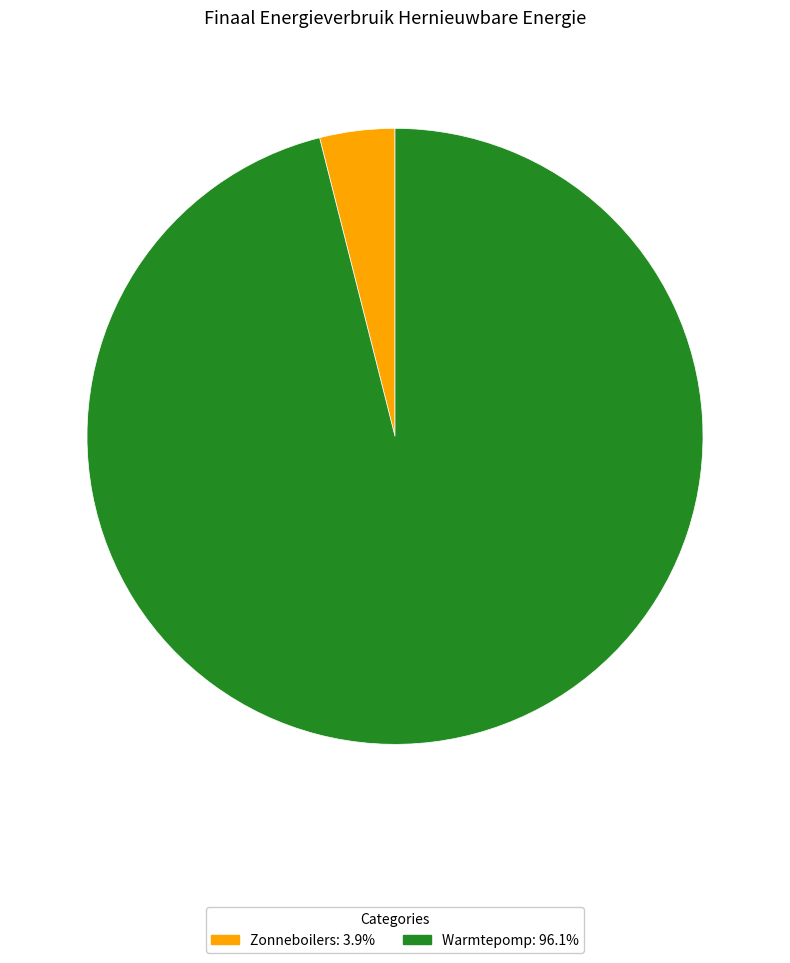

How many segments does this pie chart have?

2